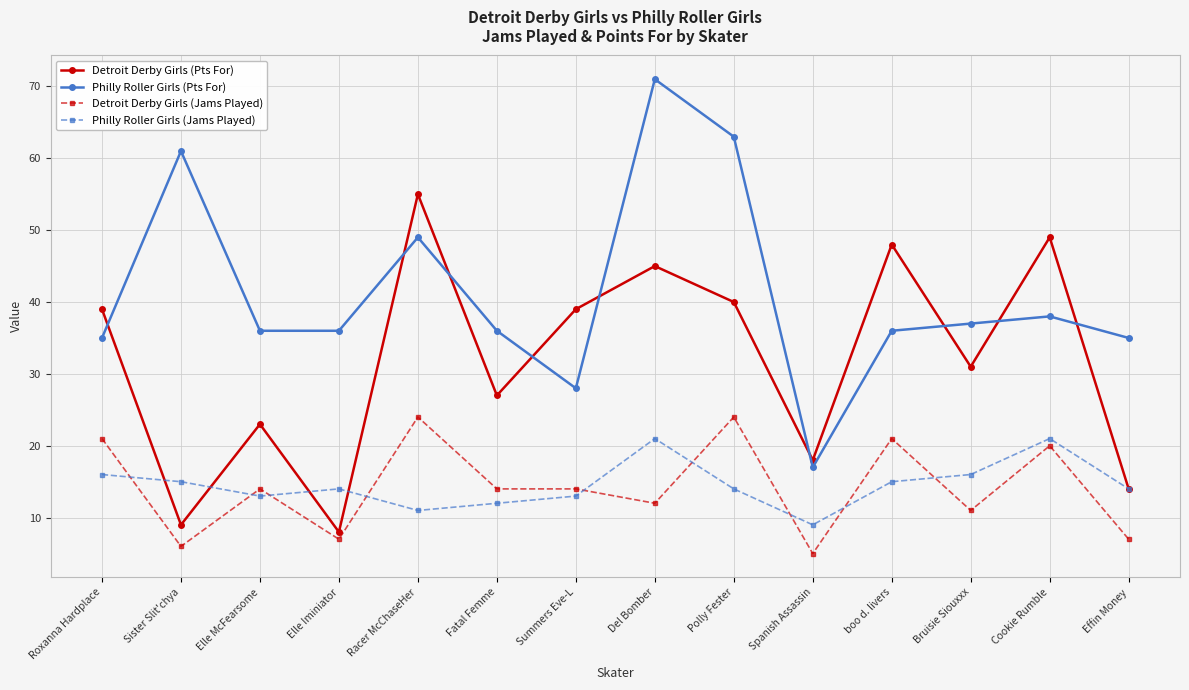

Between Sister Slit'chya and Bruisie Siouxxx, which series saw the biggest shift?

Philly Roller Girls (Pts For)